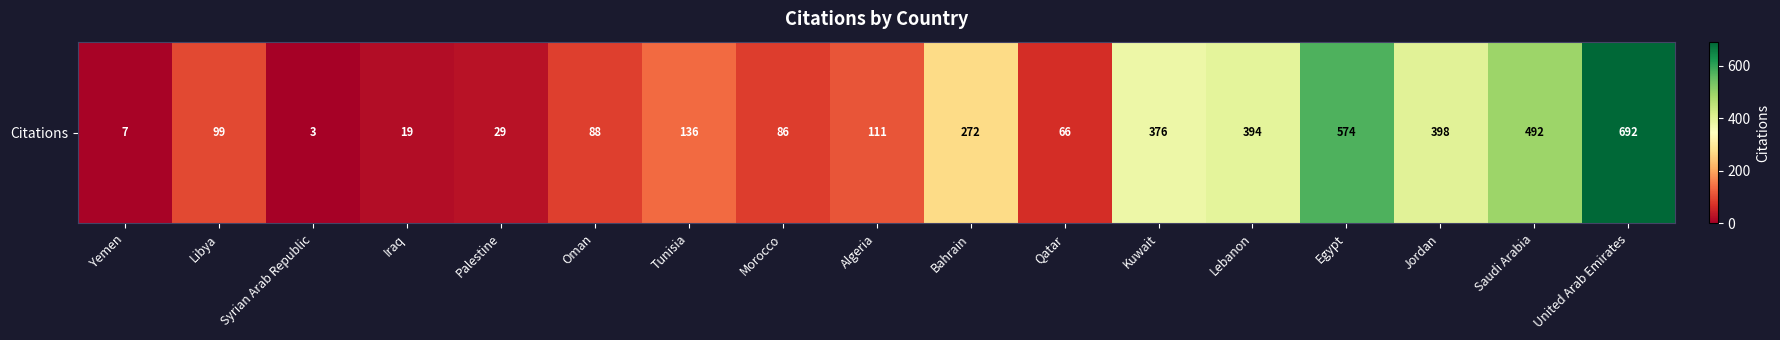

How many series are shown in this chart?

1